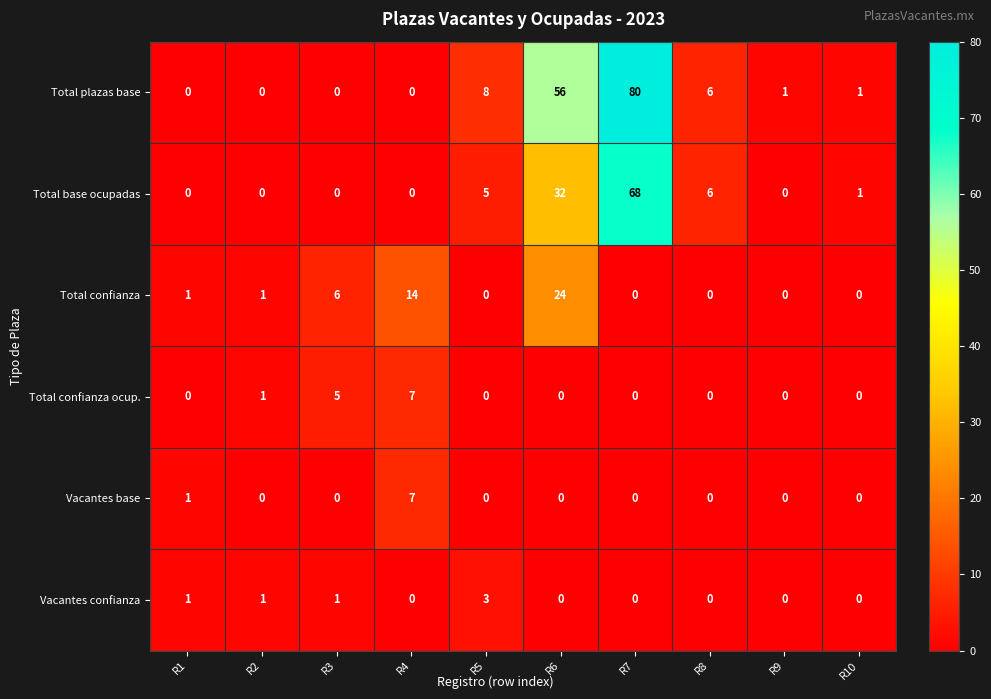

Where does the Total base ocupadas series first go above 1?

R5